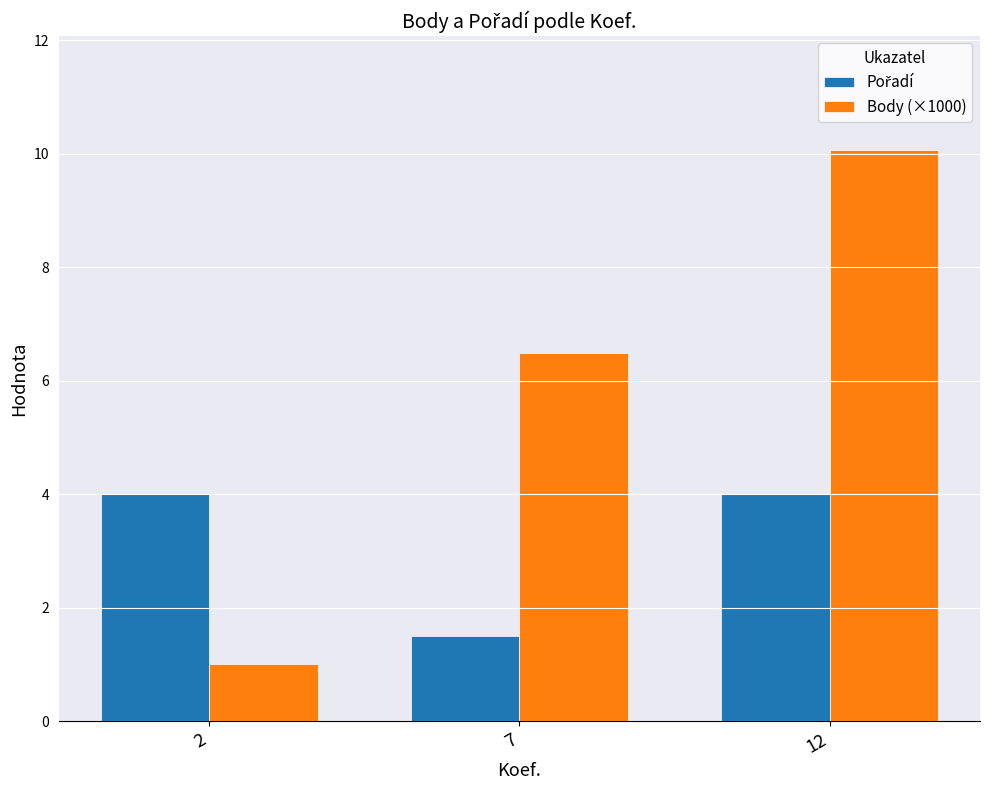

The value of Body (×1000) at 2 is 1.5. True or false?

False